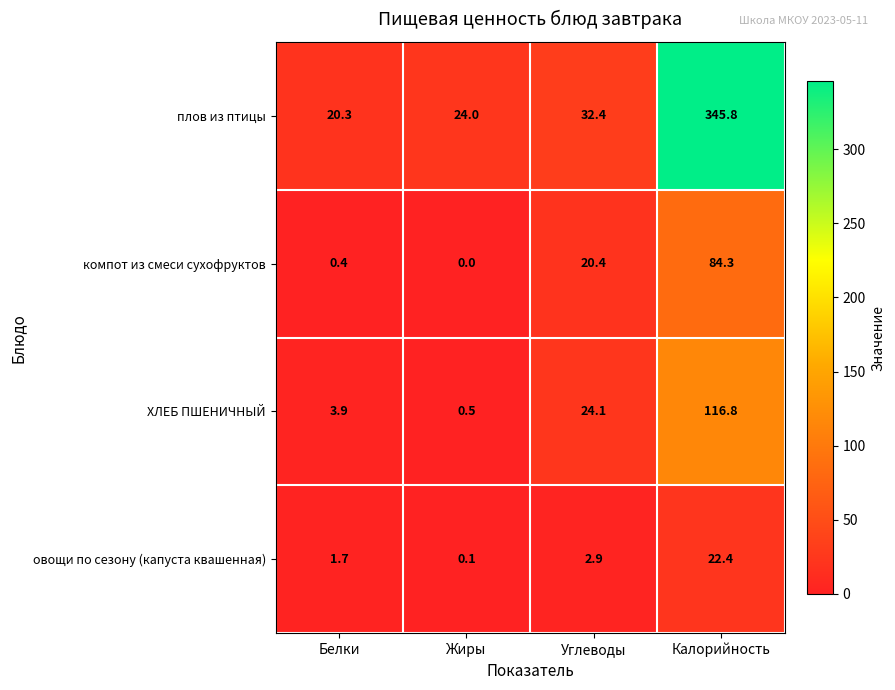

What is the approximate value of овощи по сезону (капуста квашенная) at Углеводы?

2.9